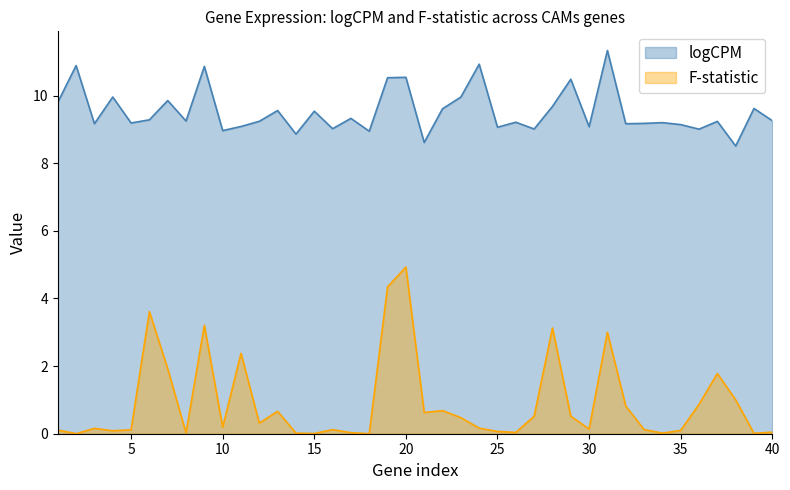

What is the sum of the logCPM values at 4 and 40?

19.2